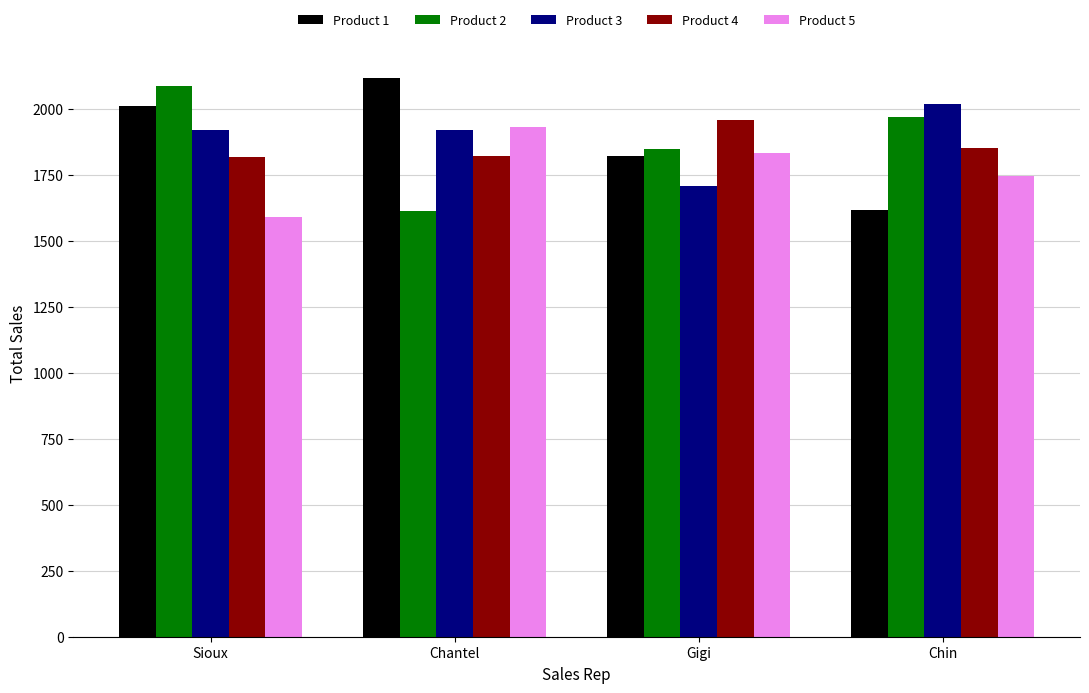

What is the value of the Product 5 bar at the 2nd from the left?

1930